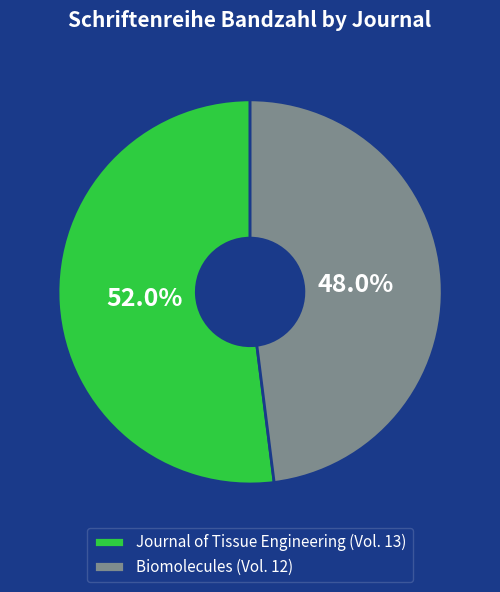

True or false: Biomolecules accounts for 48% of the total.

True